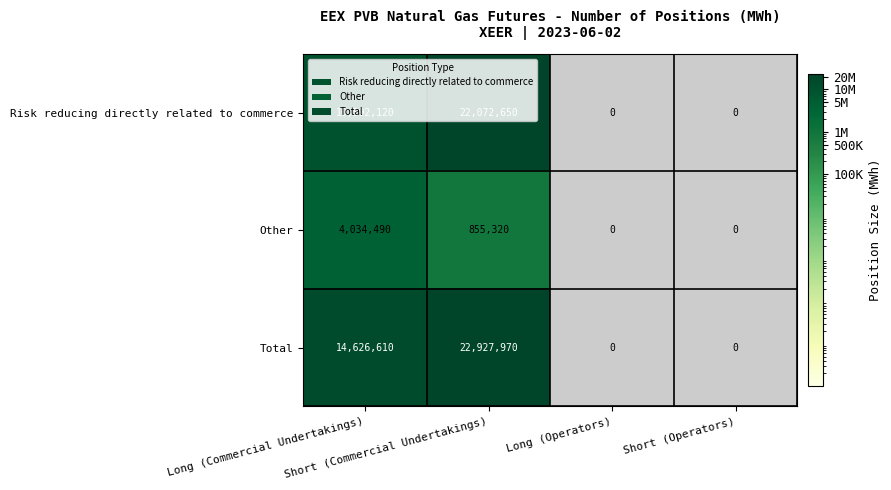

Which series has the largest range (max minus min)?

Total